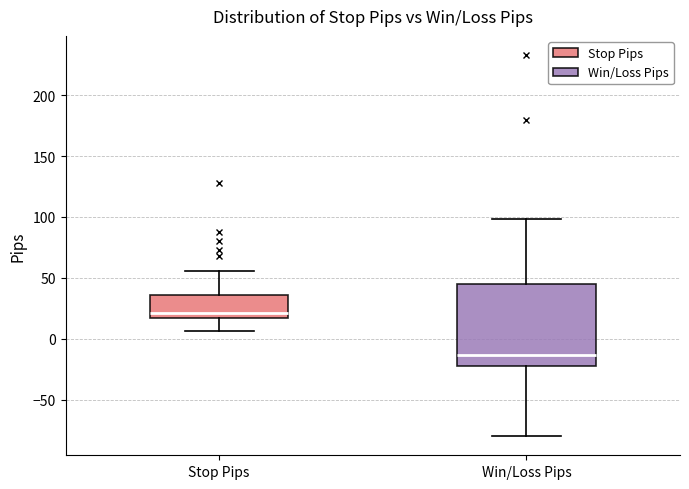

Where is the lower edge of the box for Win/Loss Pips on the y-axis? The values are not printed on the chart, so give them approximately, as read against the axis.

-20